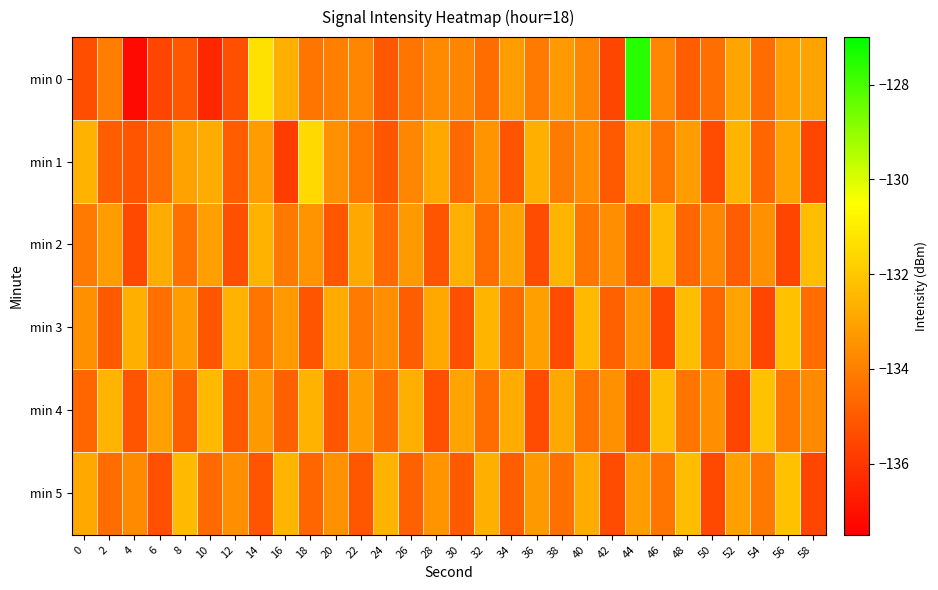

Reading left to right, transcribe all the data shown in this chart.

min 0: 0=-135.3	2=-134.1	4=-137.2	6=-135.6	8=-135.1	10=-136.4	12=-135.3	14=-131.3	16=-132.7	18=-134.3	20=-134.0	22=-133.8	24=-135.1	26=-134.3	28=-133.7	30=-133.8	32=-134.5	34=-133.2	36=-134.1	38=-133.2	40=-133.8	42=-135.6	44=-127.6	46=-133.8	48=-134.9	50=-134.4	52=-133.0	54=-134.5	56=-133.1	58=-133.0
min 1: 0=-132.6	2=-134.9	4=-135.2	6=-134.5	8=-133.0	10=-132.7	12=-134.9	14=-133.2	16=-135.8	18=-131.5	20=-133.5	22=-134.2	24=-135.1	26=-133.8	28=-132.9	30=-134.6	32=-133.4	34=-135.2	36=-132.7	38=-134.1	40=-133.6	42=-135.0	44=-132.8	46=-134.3	48=-133.2	50=-135.4	52=-132.5	54=-134.7	56=-133.0	58=-135.6
min 2: 0=-134.1	2=-133.2	4=-135.5	6=-132.8	8=-134.4	10=-133.1	12=-135.3	14=-132.6	16=-134.2	18=-133.4	20=-135.1	22=-132.9	24=-134.6	26=-133.3	28=-135.2	30=-132.7	32=-134.5	34=-133.0	36=-135.4	38=-132.5	40=-134.3	42=-133.6	44=-135.0	46=-132.4	48=-134.7	50=-133.8	52=-134.9	54=-133.5	56=-135.6	58=-132.3
min 3: 0=-133.5	2=-135.0	4=-132.7	6=-134.4	8=-133.2	10=-135.1	12=-132.6	14=-134.3	16=-133.3	18=-135.2	20=-132.8	22=-134.1	24=-133.6	26=-134.9	28=-132.9	30=-135.3	32=-132.5	34=-134.6	36=-133.1	38=-135.4	40=-132.4	42=-134.8	44=-133.4	46=-135.5	48=-132.3	50=-134.7	52=-133.0	54=-135.6	56=-132.2	58=-134.5
min 4: 0=-134.7	2=-132.5	4=-135.2	6=-133.1	8=-134.9	10=-132.4	12=-135.0	14=-133.3	16=-134.8	18=-132.6	20=-135.1	22=-133.2	24=-134.6	26=-132.7	28=-135.3	30=-133.0	32=-134.5	34=-132.8	36=-135.4	38=-132.9	40=-134.4	42=-133.5	44=-135.5	46=-132.3	48=-134.3	50=-133.6	52=-135.6	54=-132.2	56=-134.2	58=-133.7
min 5: 0=-132.9	2=-134.5	4=-133.7	6=-135.3	8=-132.4	10=-134.6	12=-133.6	14=-135.2	16=-132.5	18=-134.7	20=-133.5	22=-135.1	24=-132.6	26=-134.8	28=-133.4	30=-135.0	32=-132.7	34=-134.9	36=-133.3	38=-134.4	40=-132.8	42=-135.4	44=-133.2	46=-134.3	48=-132.3	50=-135.5	52=-133.1	54=-134.2	56=-132.2	58=-135.6